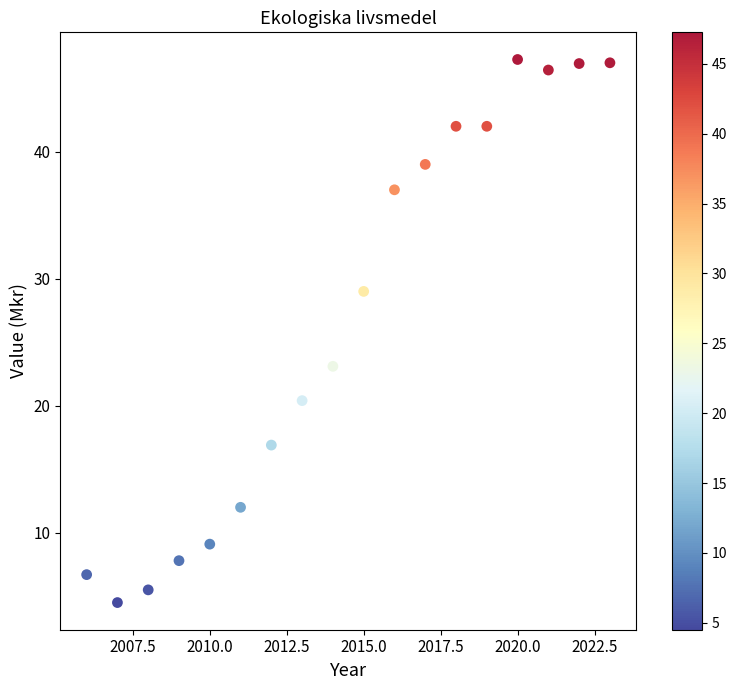

What is the range of X values (max minus min)?

17.0